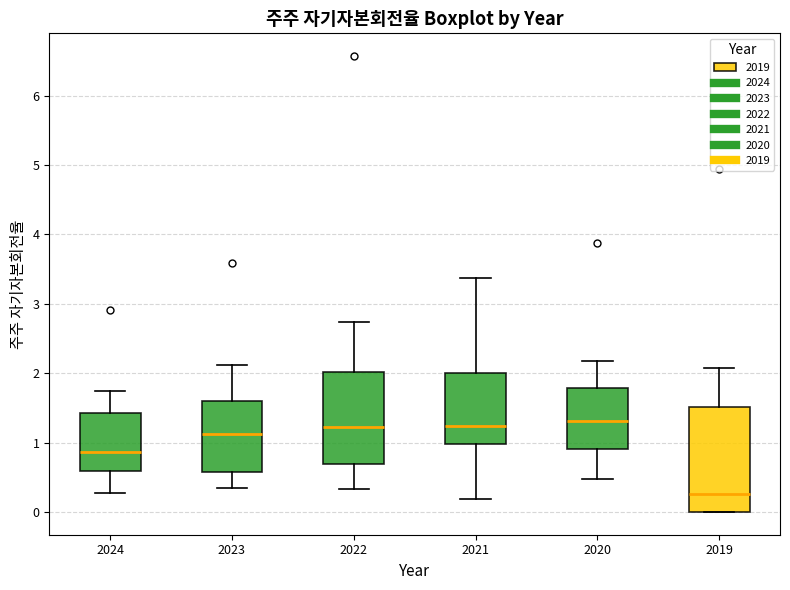

Comparing the boxes themselves (not the whiskers), which one is the tallest?

2019